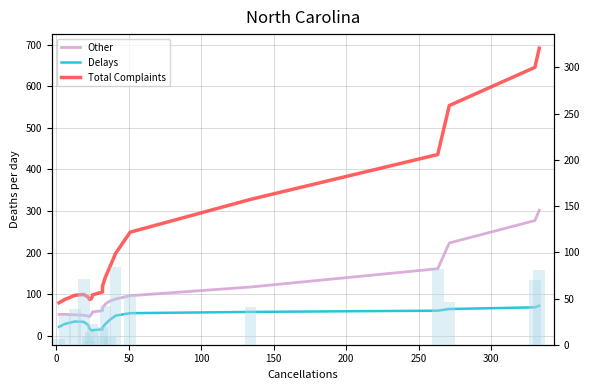

How many bars are there in total?

60